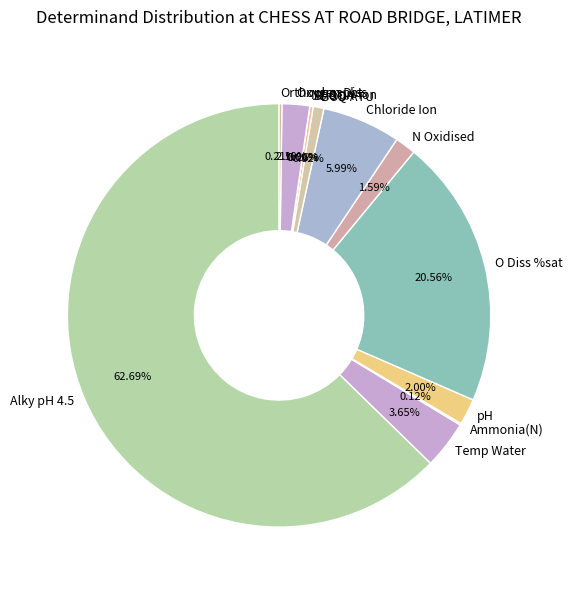

Do BOD ATU and Oxygen Diss together represent more than half of the pie?

No